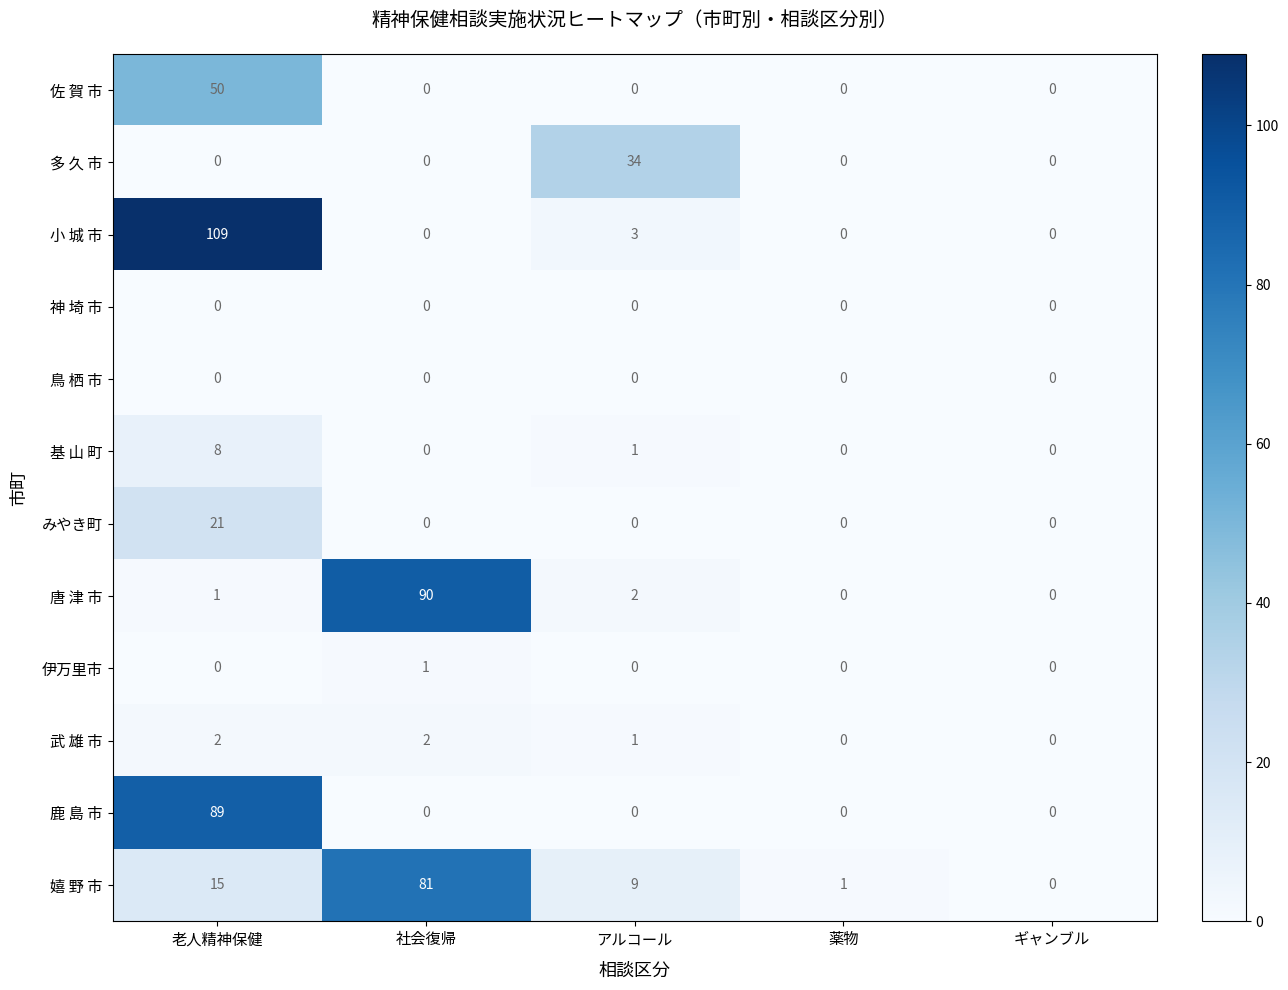

True or false: みやき町 has a value of -14 at 社会復帰.

False